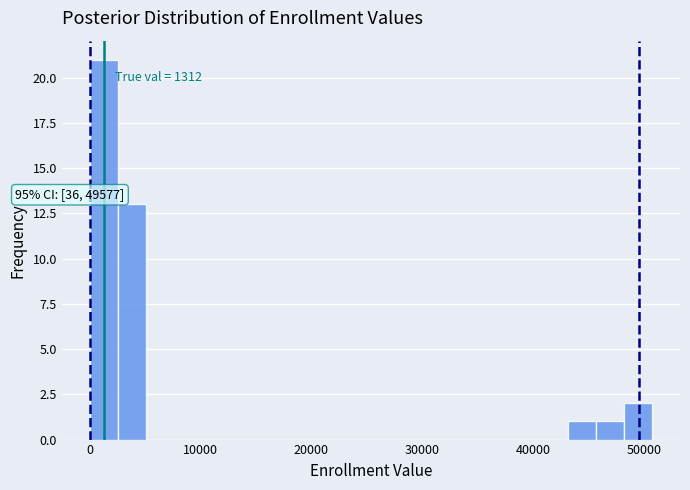

Around what value on the x-axis is the tallest bar? Give the approximate position of its centre, as read against the axis.

1000